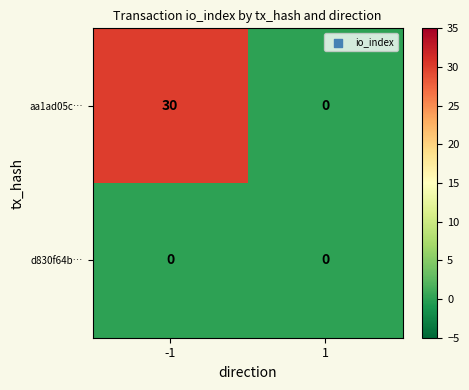

Which series has the largest total across all categories?

aa1ad05c…